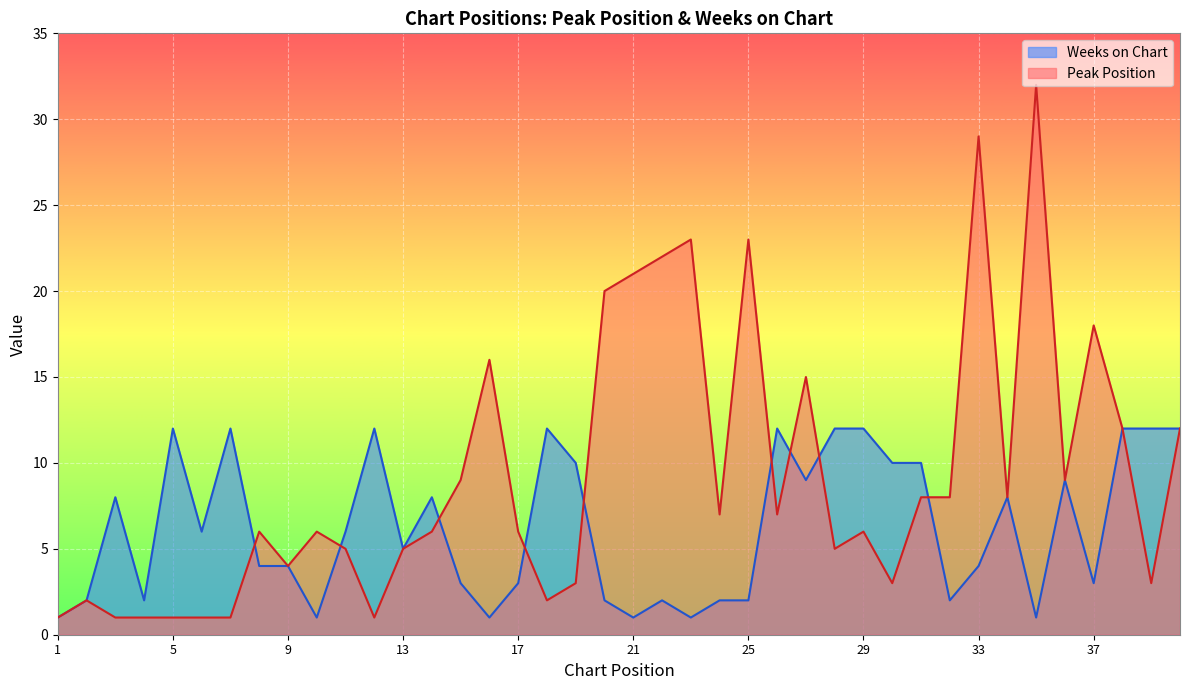

The value of Weeks on Chart at 39 is 7. True or false?

False